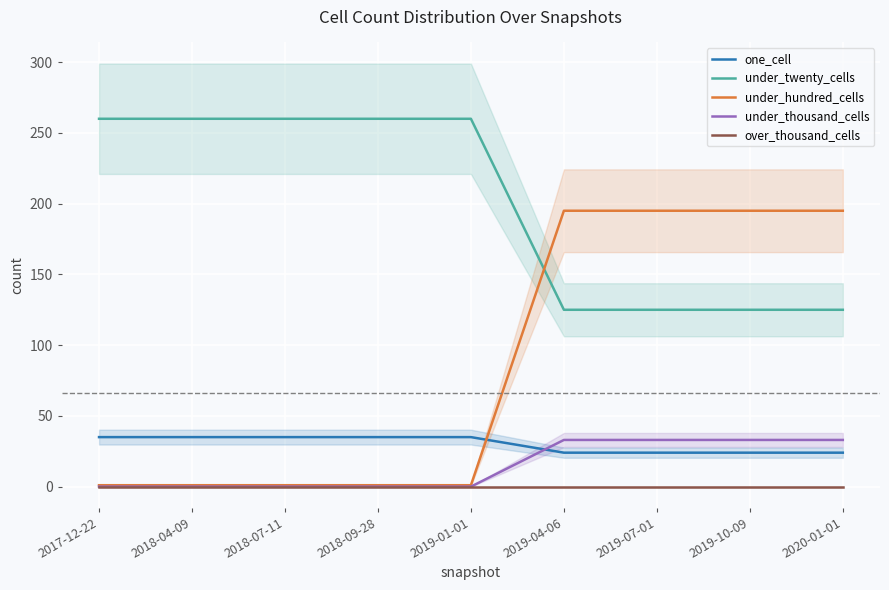

Reading left to right, transcribe all the data shown in this chart.

one_cell: 2017-12-22=35	2018-04-09=35	2018-07-11=35	2018-09-28=35	2019-01-01=35	2019-04-06=24	2019-07-01=24	2019-10-09=24	2020-01-01=24
under_twenty_cells: 2017-12-22=260	2018-04-09=260	2018-07-11=260	2018-09-28=260	2019-01-01=260	2019-04-06=125	2019-07-01=125	2019-10-09=125	2020-01-01=125
under_hundred_cells: 2017-12-22=1	2018-04-09=1	2018-07-11=1	2018-09-28=1	2019-01-01=1	2019-04-06=195	2019-07-01=195	2019-10-09=195	2020-01-01=195
under_thousand_cells: 2017-12-22=0	2018-04-09=0	2018-07-11=0	2018-09-28=0	2019-01-01=0	2019-04-06=33	2019-07-01=33	2019-10-09=33	2020-01-01=33
over_thousand_cells: 2017-12-22=0	2018-04-09=0	2018-07-11=0	2018-09-28=0	2019-01-01=0	2019-04-06=0	2019-07-01=0	2019-10-09=0	2020-01-01=0